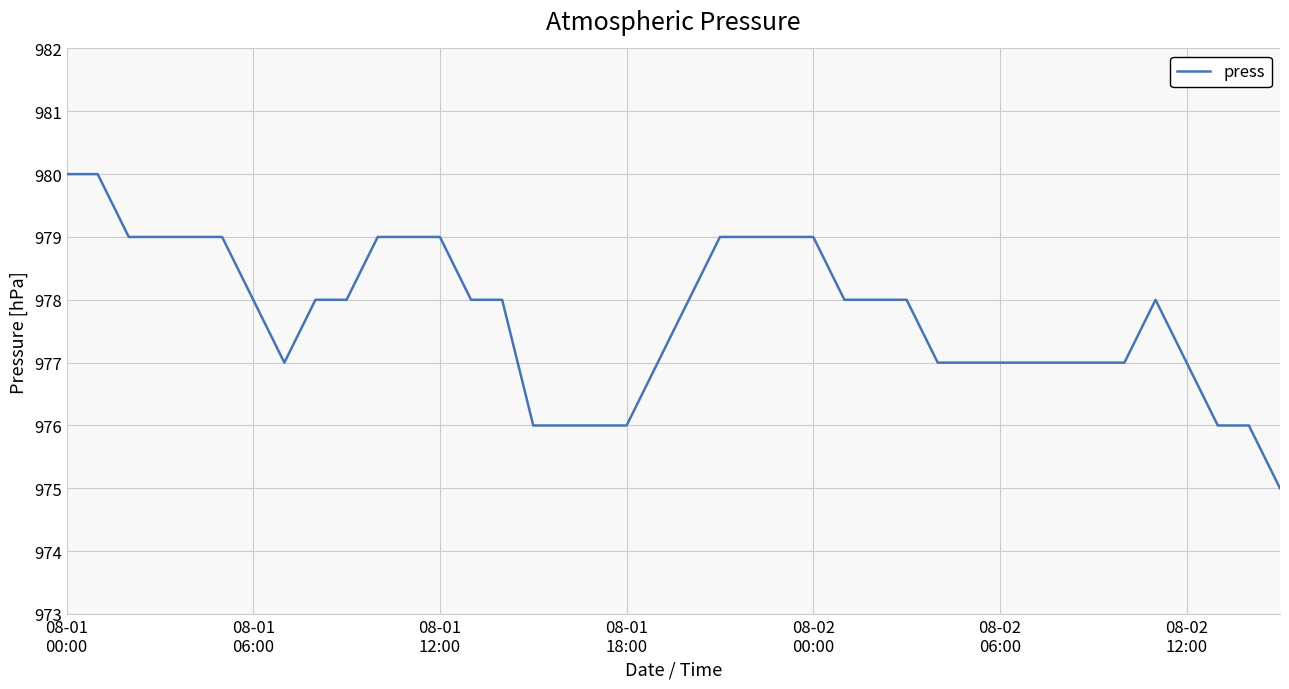

How many values are between 977 and 979?

31